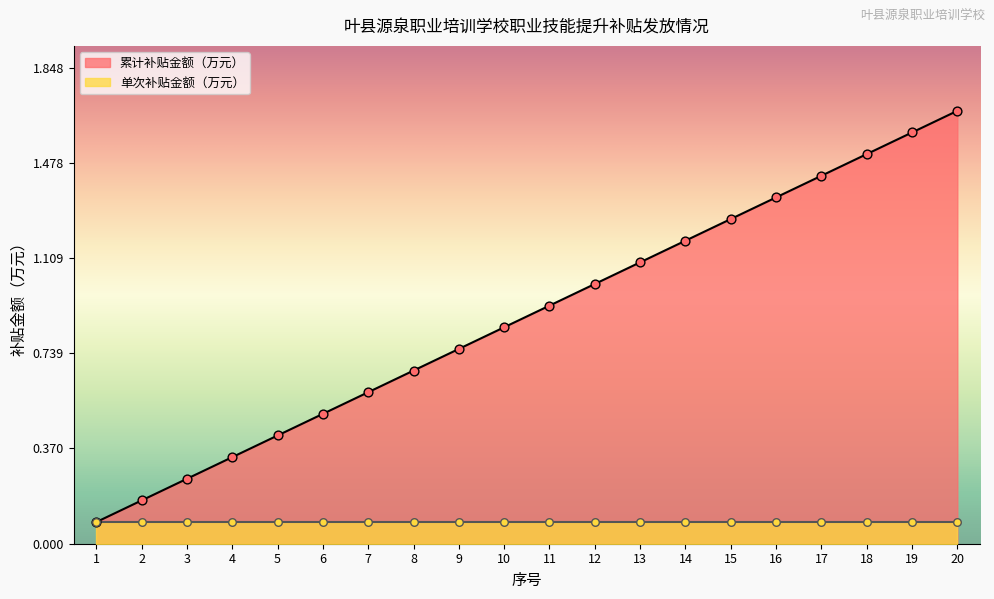

Approximately how many times larger is the value at 18 compared to 15?

1.2